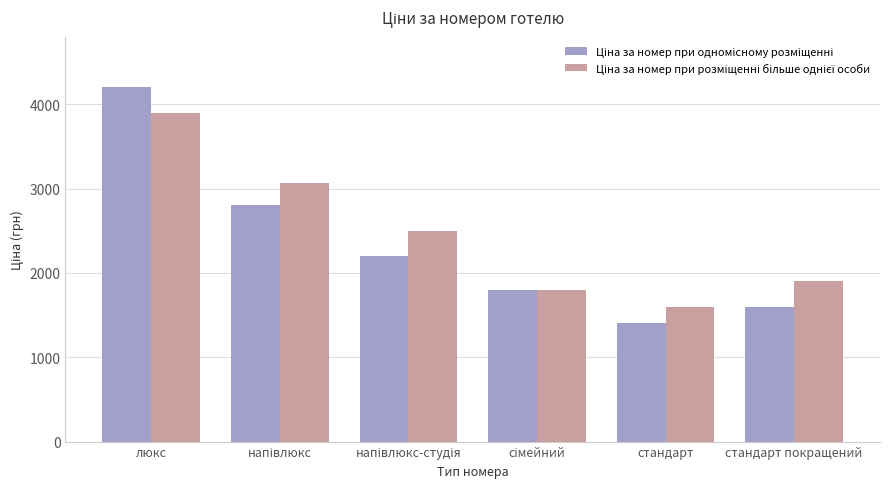

At which category is the sum across all series the highest?

люкс